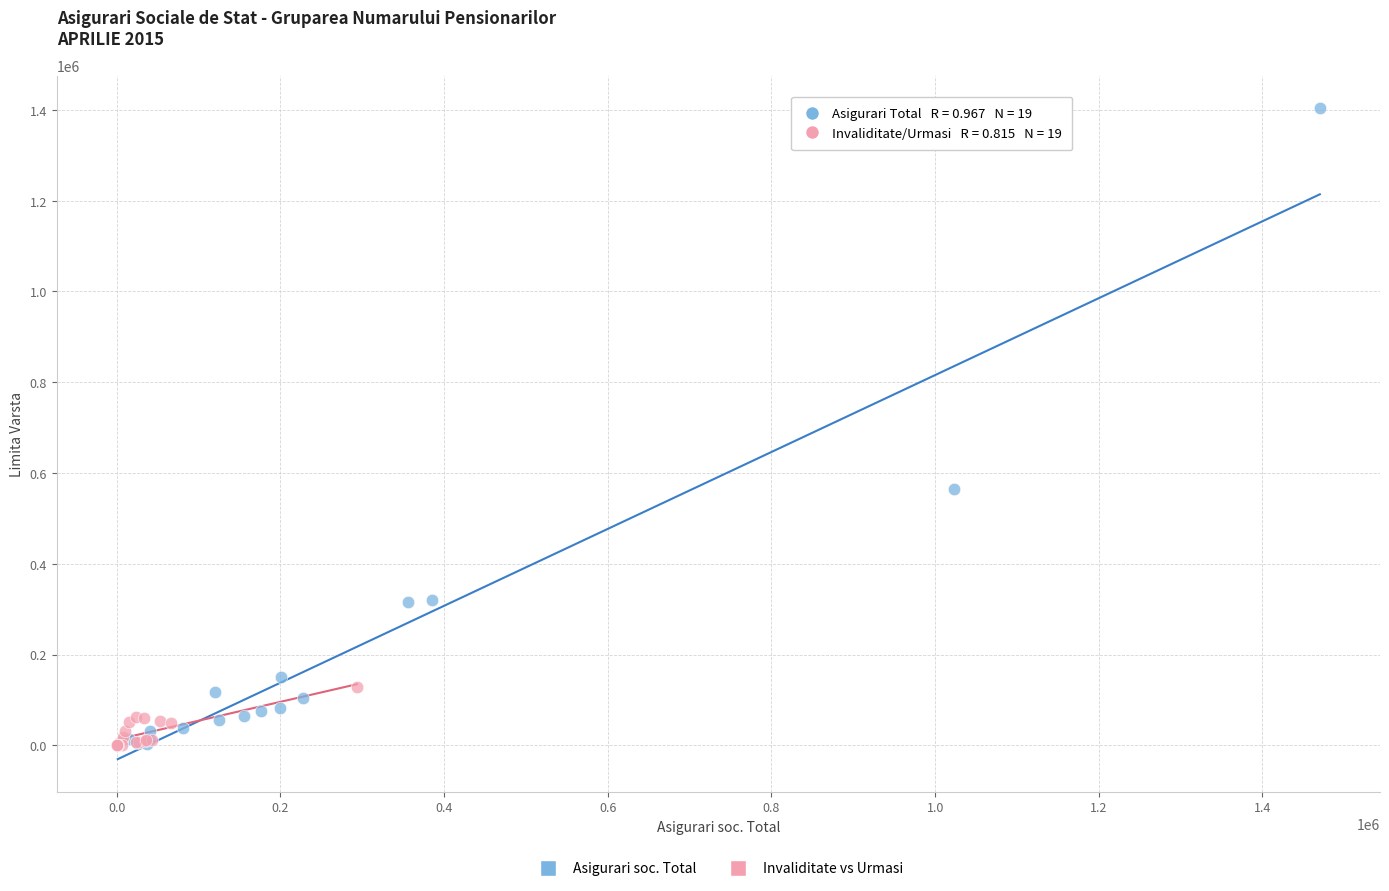

Which series has the largest Y range (max minus min)?

Asigurari soc. Total